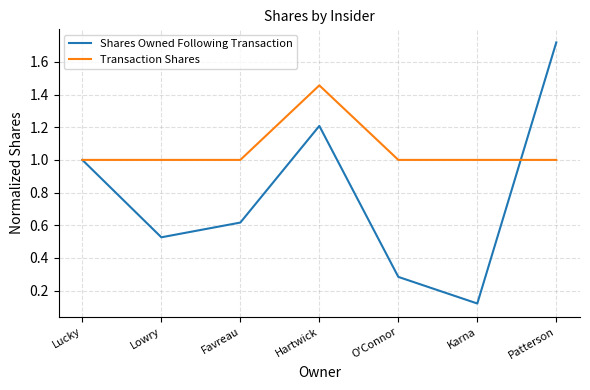

Which series has the largest total across all categories?

Transaction Shares